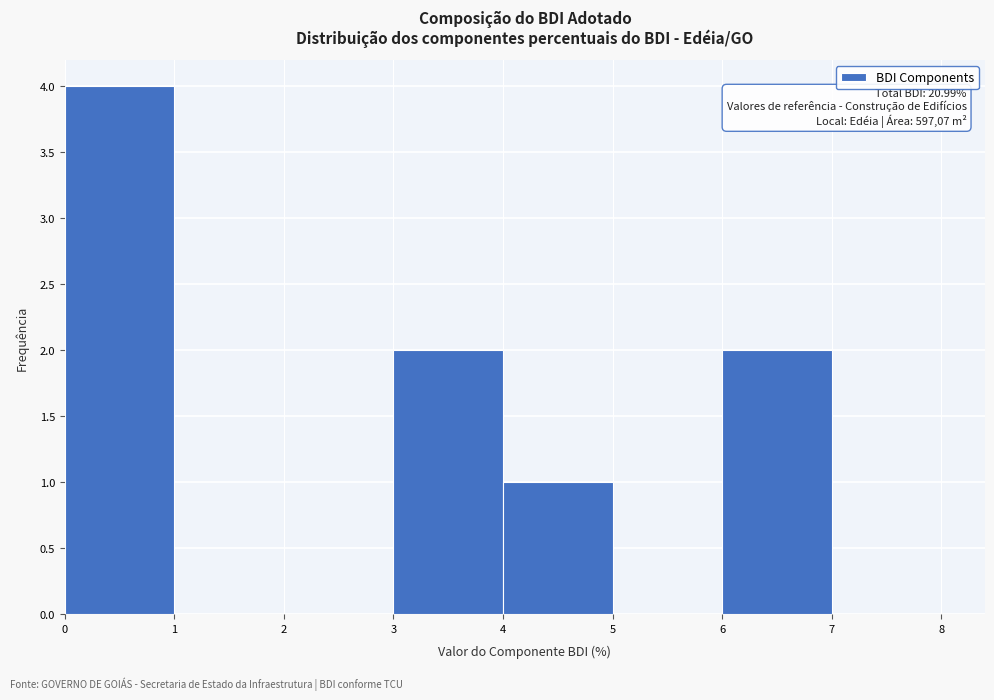

Which range on the x-axis has the tallest bar?

0 to 1